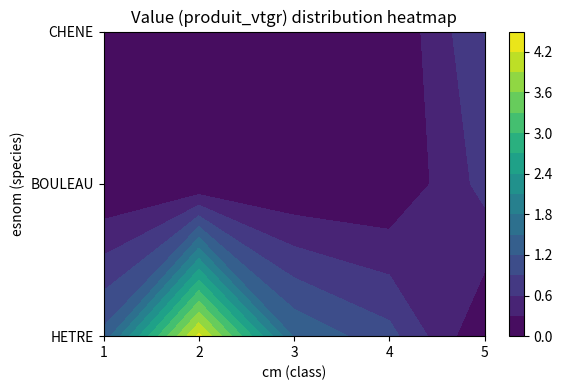

Is it true that CHENE equals 0.0 at 1?

True